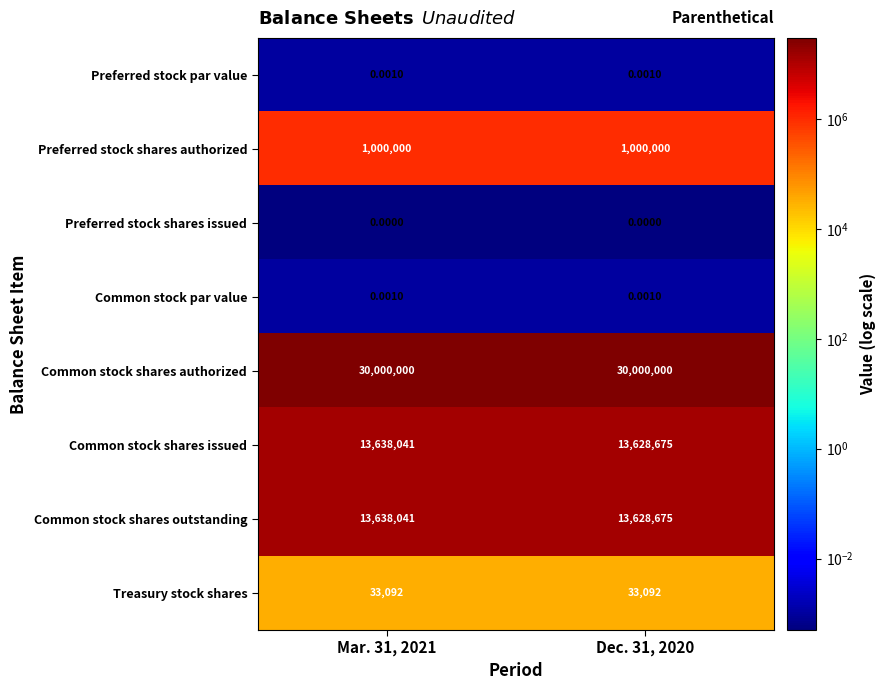

Is the value of Common stock shares outstanding at Dec. 31, 2020 greater than the value of Preferred stock shares authorized at Mar. 31, 2021?

Yes